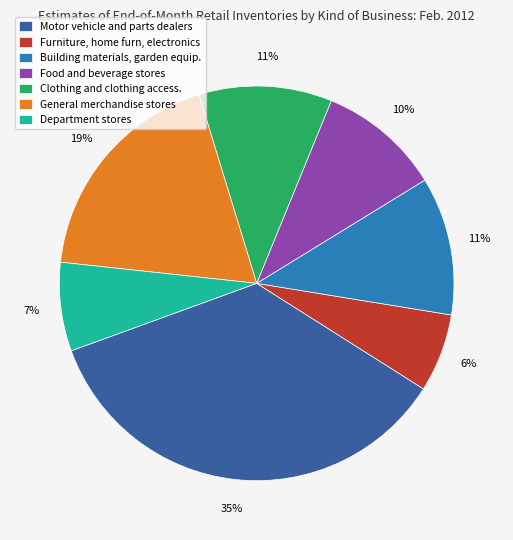

Which has a higher value, Department stores or Food and beverage stores?

Food and beverage stores